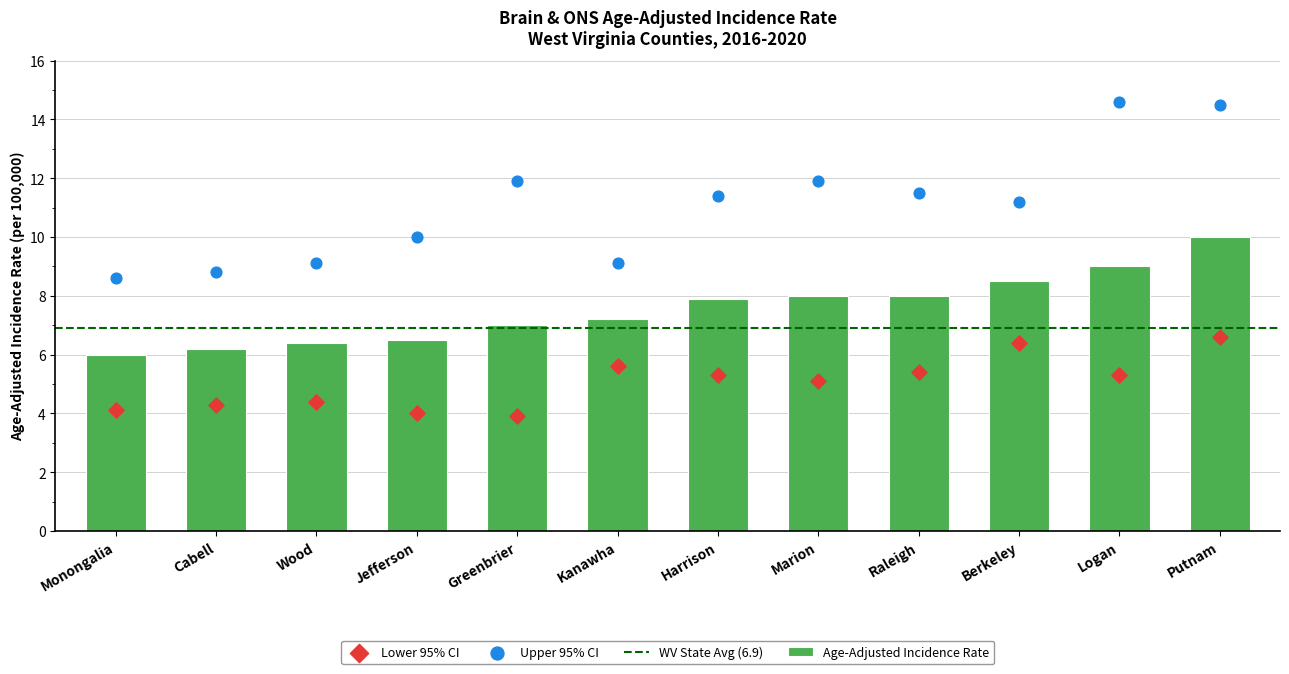

Is it true that Age-Adjusted Incidence Rate equals 9.0 at Logan?

True